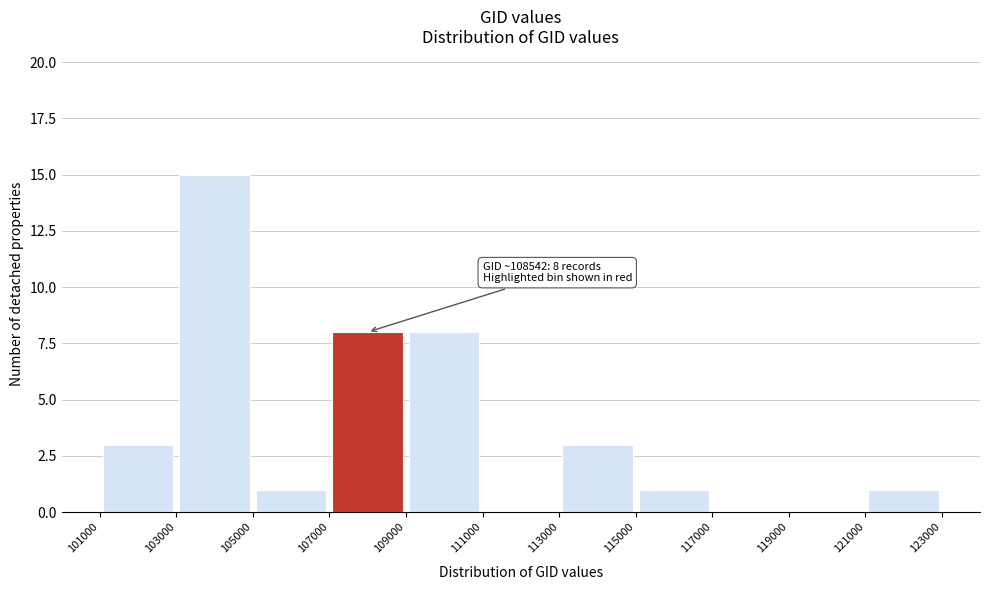

Which range on the x-axis has the tallest bar?

103000 to 105000